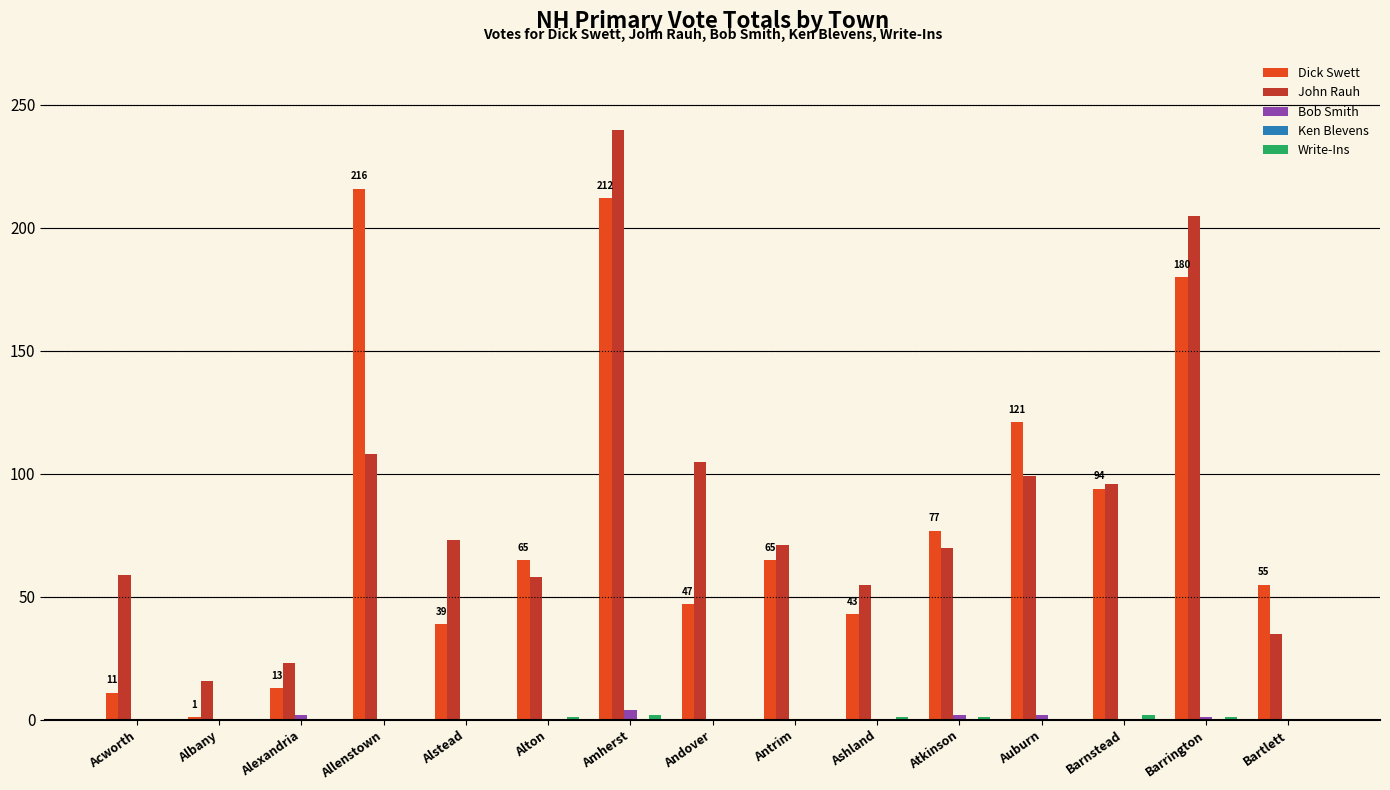

Count the Bob Smith values in the range 0 to 2.

14